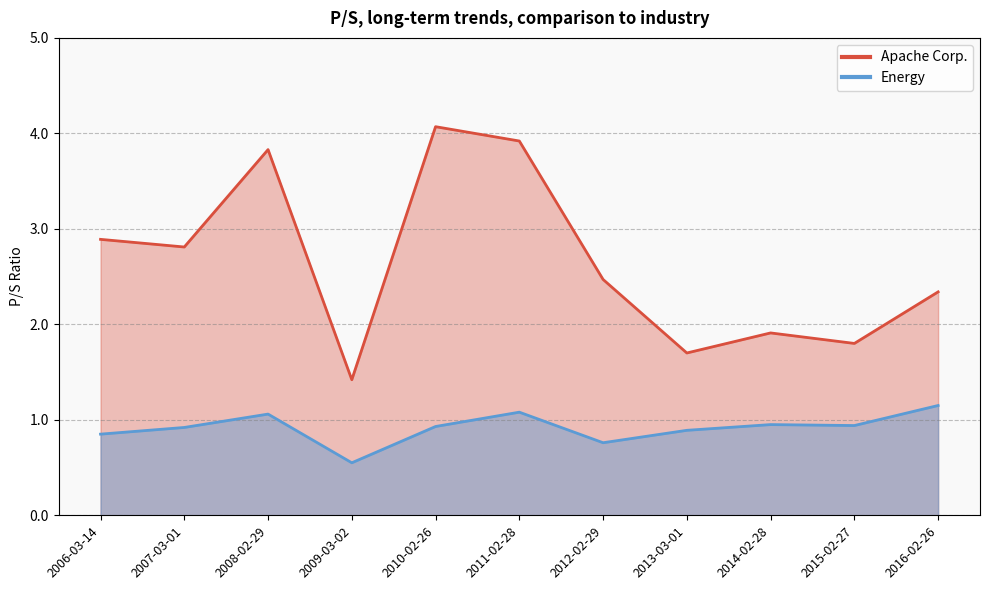

True or false: Energy and Apache Corp. intersect in this chart.

False